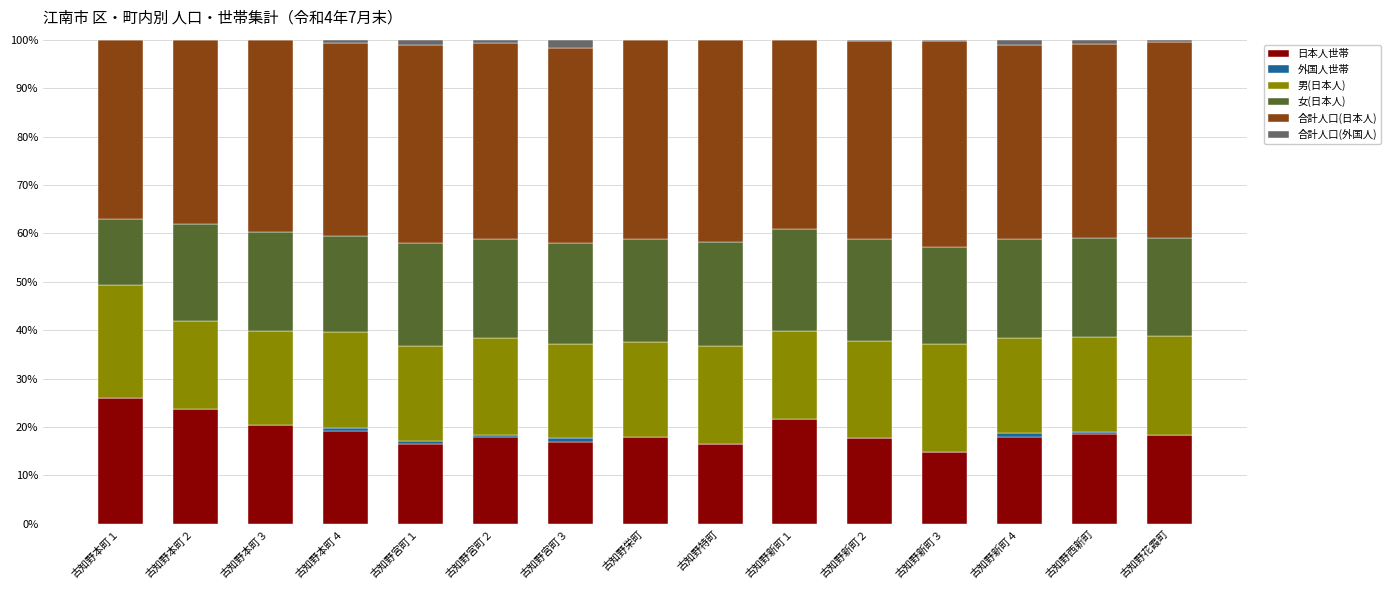

The 日本人世帯 series shows 24.5 at 古知野新町２. True or false?

False